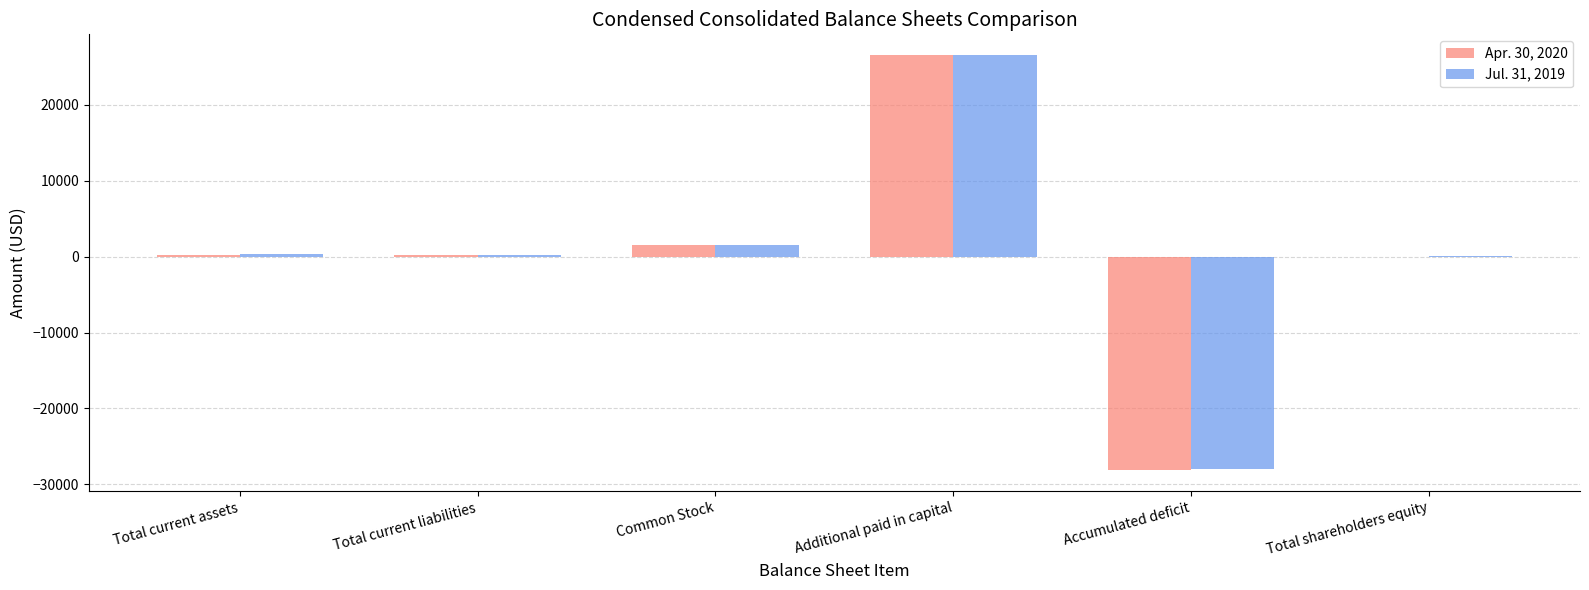

At which label does Apr. 30, 2020 reach its peak?

Additional paid in capital